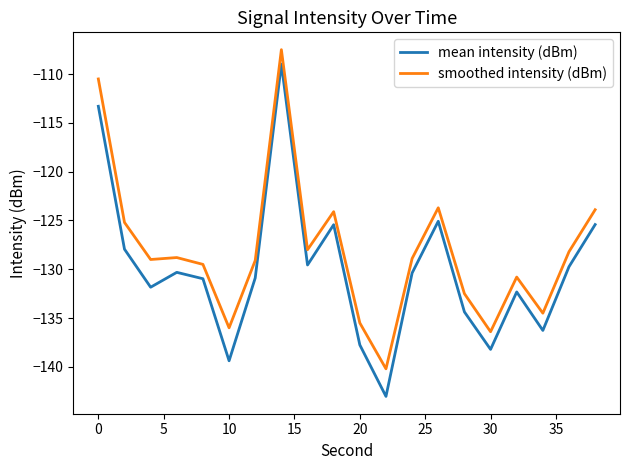

True or false: smoothed intensity (dBm) and mean intensity (dBm) cross at least once.

False